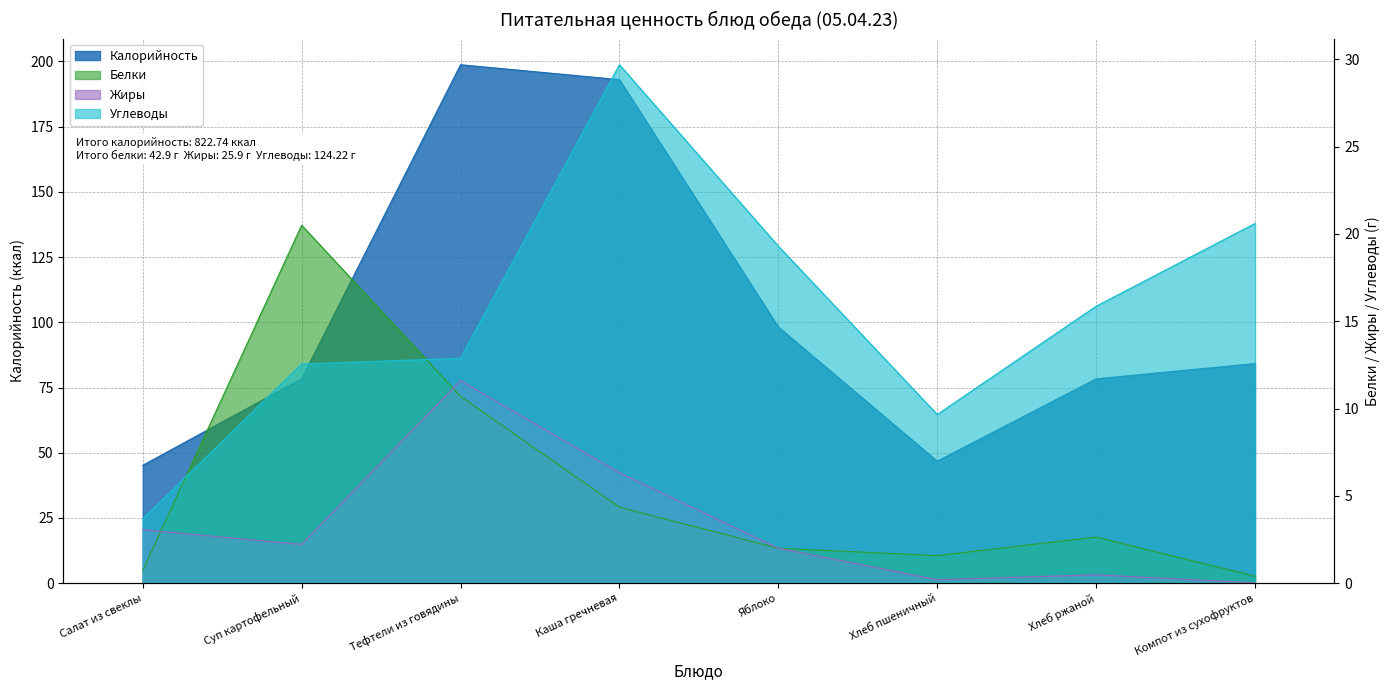

What is the difference between the second highest and second lowest values in the Калорийность series?

146.2